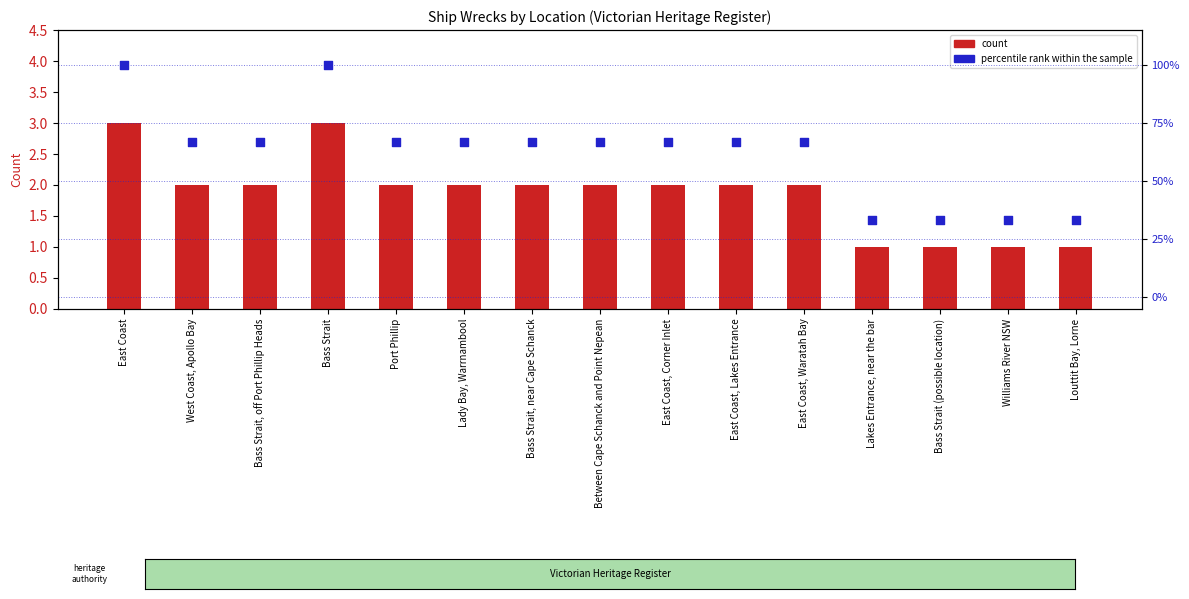

Is the value of percentile rank within the sample at Bass Strait, off Port Phillip Heads greater than the value of count at East Coast?

Yes